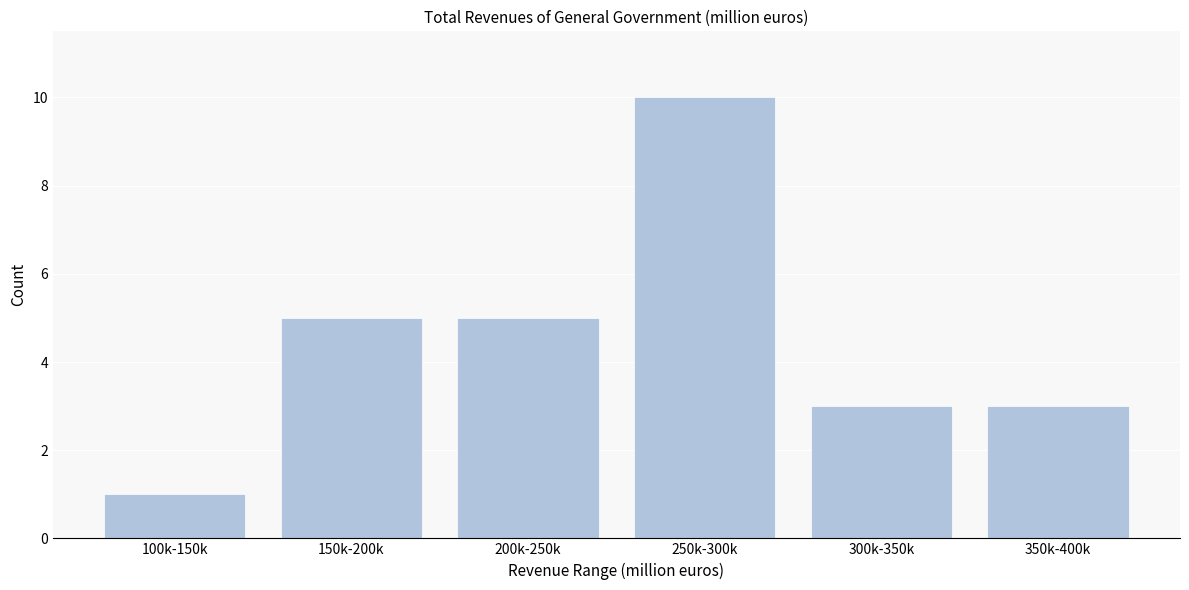

Reading left to right, transcribe all the data shown in this chart.

100k-150k=1	150k-200k=5	200k-250k=5	250k-300k=10	300k-350k=3	350k-400k=3